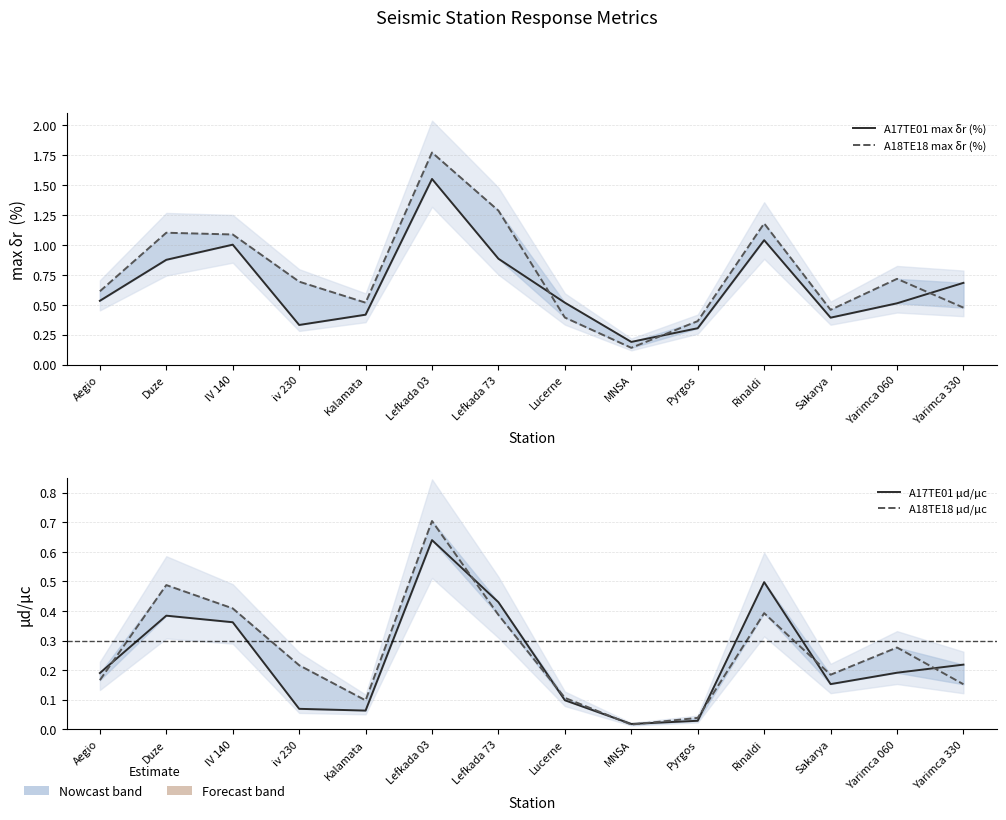

What is the difference between the highest and lowest values at Lefkada 73?

0.9